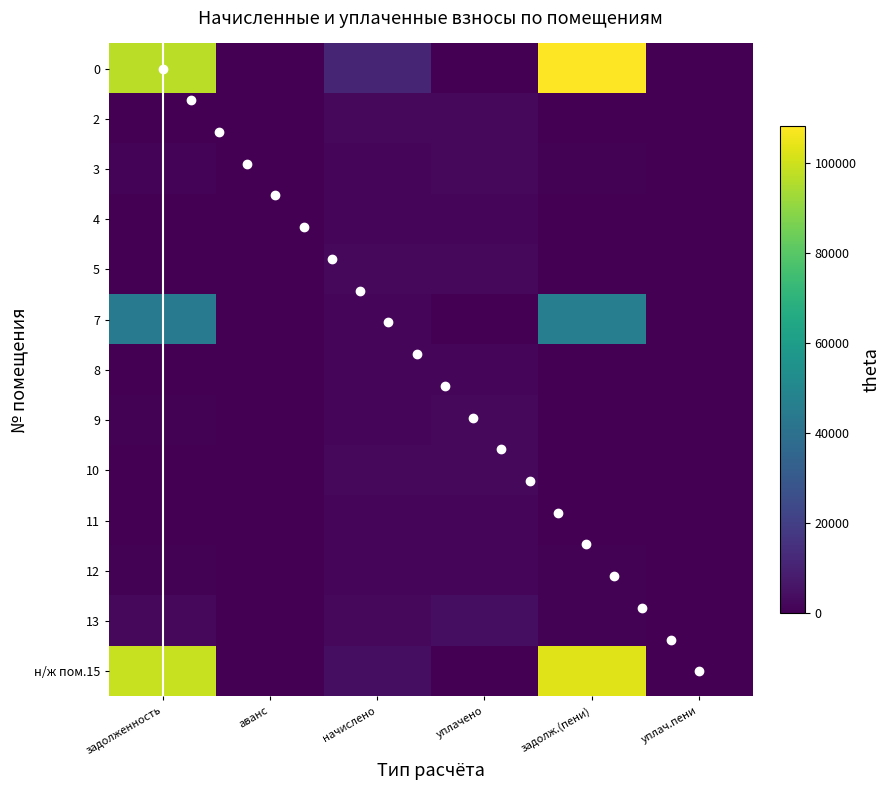

Reading left to right, what are all the values shown in this chart?

0: 97040.9	0.0	11156.9	0.0	108197.7	0.0
2: 0.0	0.0	2234.3	2234.3	0.0	0.0
3: 1056.9	0.0	1585.4	2113.9	528.5	0.0
4: 0.0	0.0	1740.3	1740.3	0.0	0.0
5: 0.0	0.0	2289.6	2289.6	0.0	0.0
7: 44522.4	0.0	1777.1	0.0	46299.5	0.0
8: 0.0	0.0	1769.8	1769.8	0.0	0.0
9: 530.9	0.0	1592.8	2123.7	0.0	0.0
10: 0.0	0.0	1751.3	1751.3	0.0	0.0
11: 0.0	0.0	2282.2	2282.2	0.0	0.0
12: 540.8	0.0	1622.3	1622.3	540.8	0.0
13: 2482.2	0.0	2223.3	3964.4	741.1	16.8
н/ж пом.15: 98928.4	0.0	3948.8	0.0	102877.2	0.0